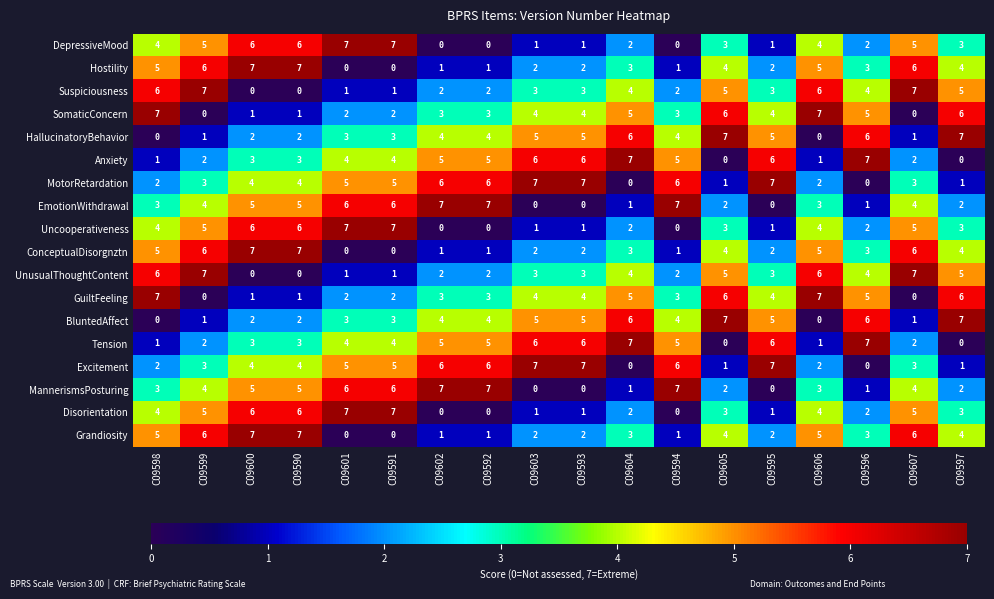

True or false: EmotionWithdrawal has a value of 7 at C09592.

True